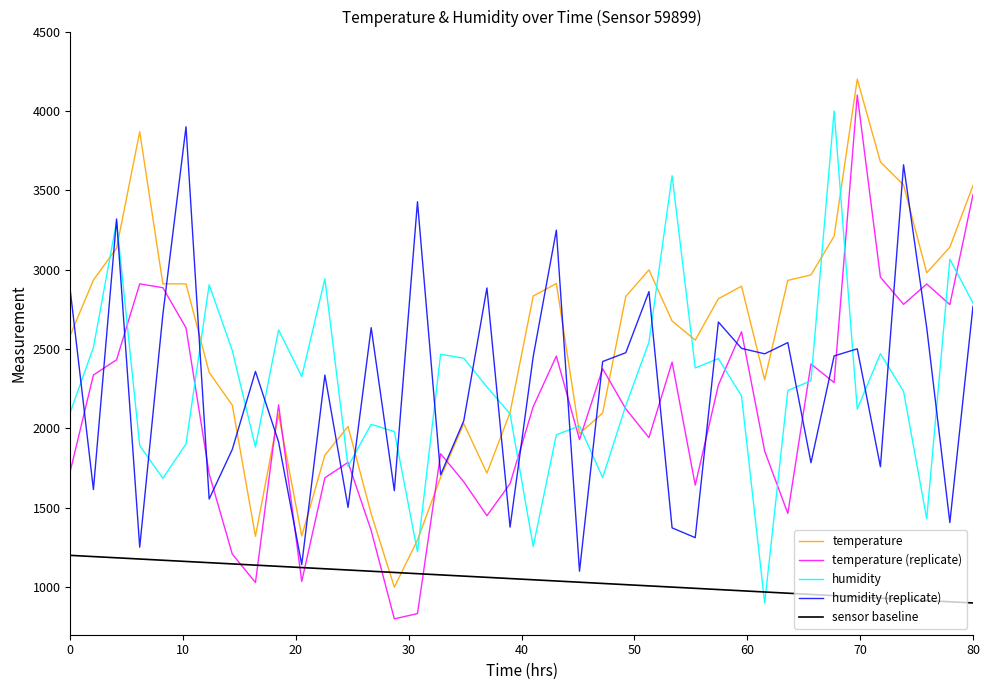

What is the maximum value for humidity (replicate)?

3900.0